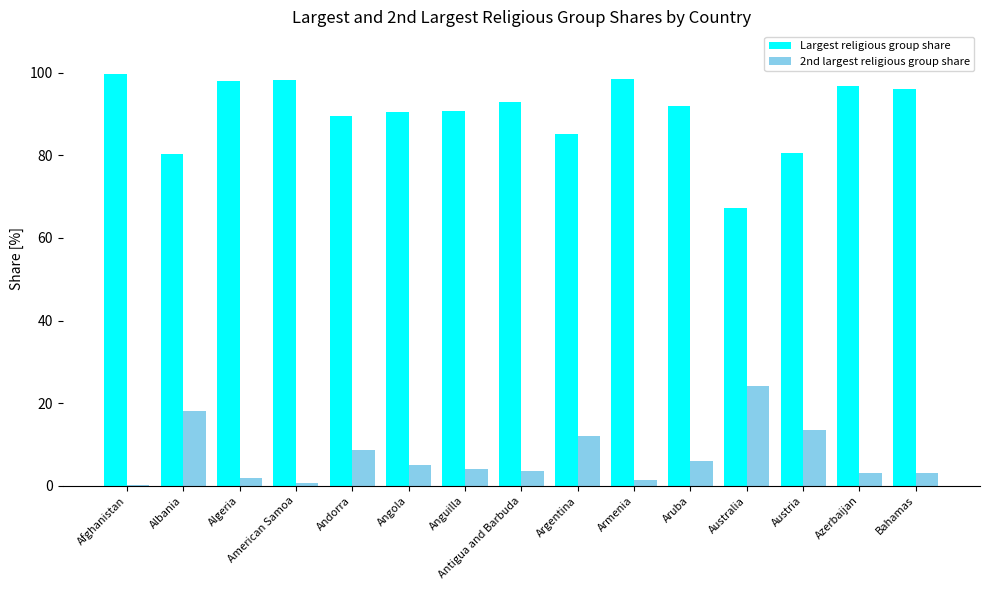

How many categories are shown in the chart?

15